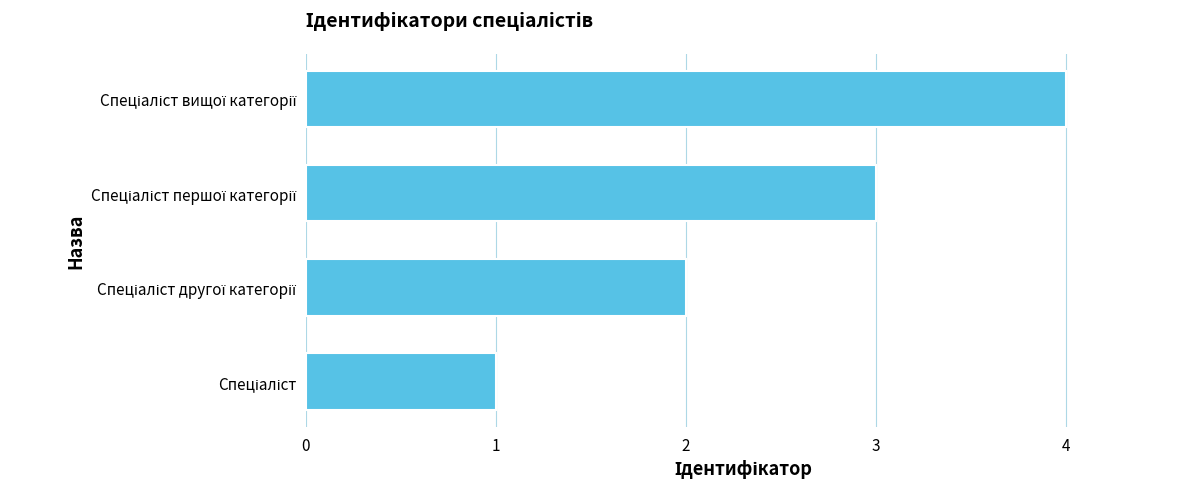

What is the greatest value displayed?

4